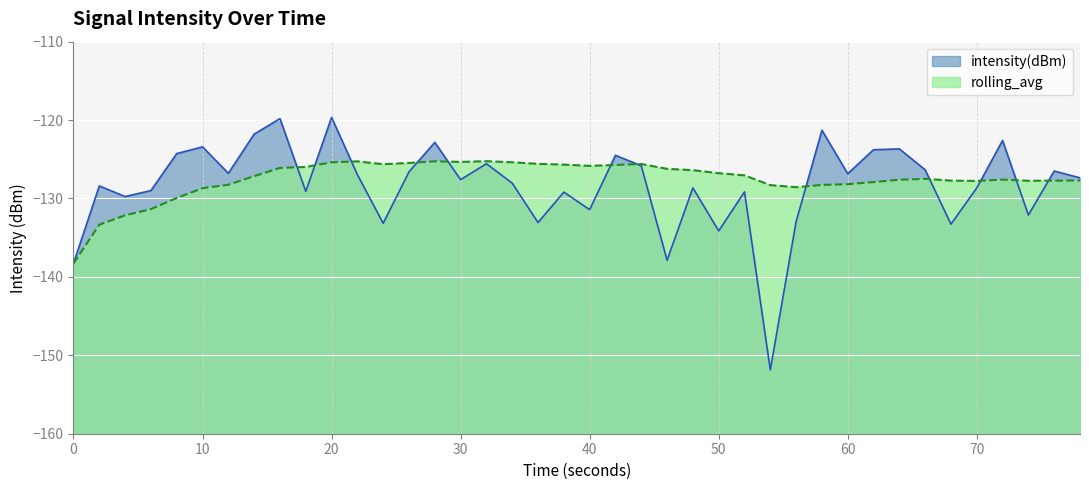

Which series has the largest range (max minus min)?

intensity(dBm)